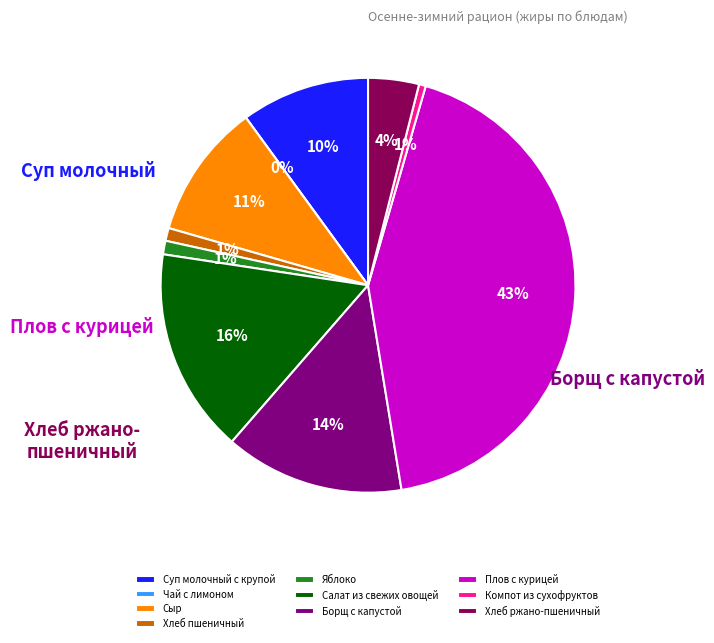

What is the smallest slice in the pie chart?

Чай с лимоном